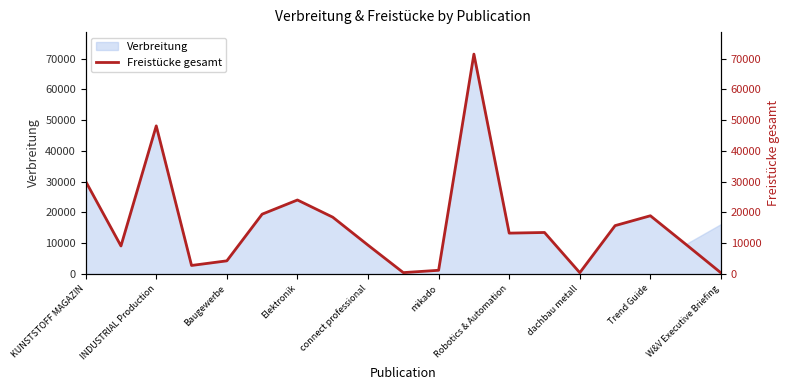

The value of Verbreitung at W&V Executive Briefing is 25500. True or false?

False